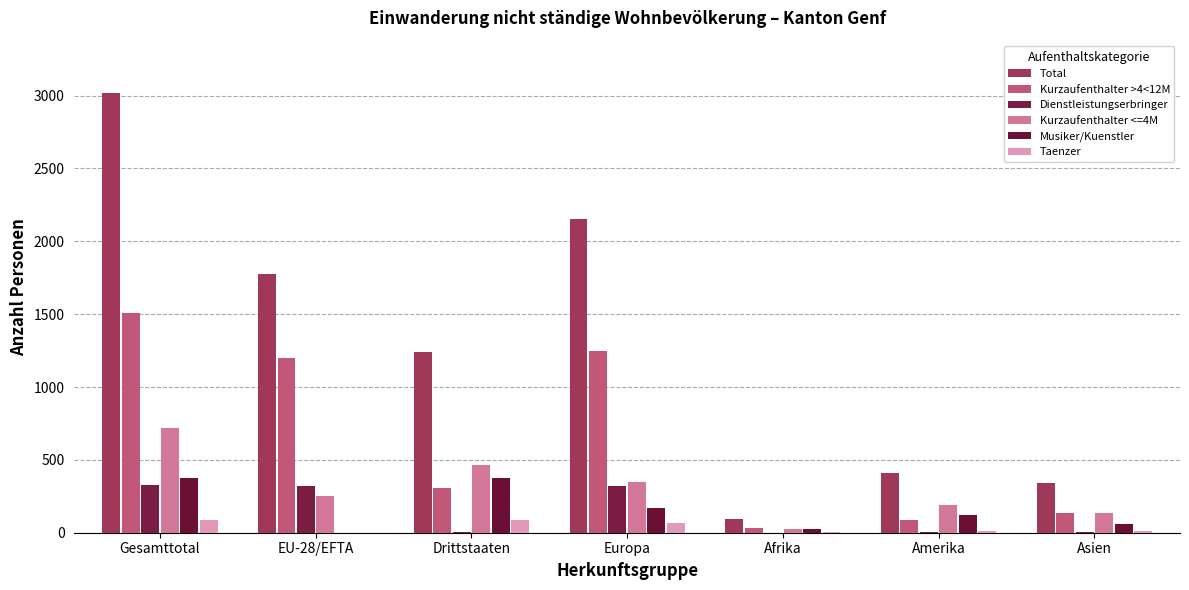

Reading left to right, transcribe all the data shown in this chart.

Total: 3015	1774	1241	2152	94	407	340
Kurzaufenthalter >4<12M: 1506	1201	305	1246	35	84	133
Dienstleistungserbringer: 326	319	7	320	0	3	3
Kurzaufenthalter <=4M: 716	254	462	351	27	189	137
Musiker/Kuenstler: 378	0	378	170	28	120	58
Taenzer: 89	0	89	65	4	11	9